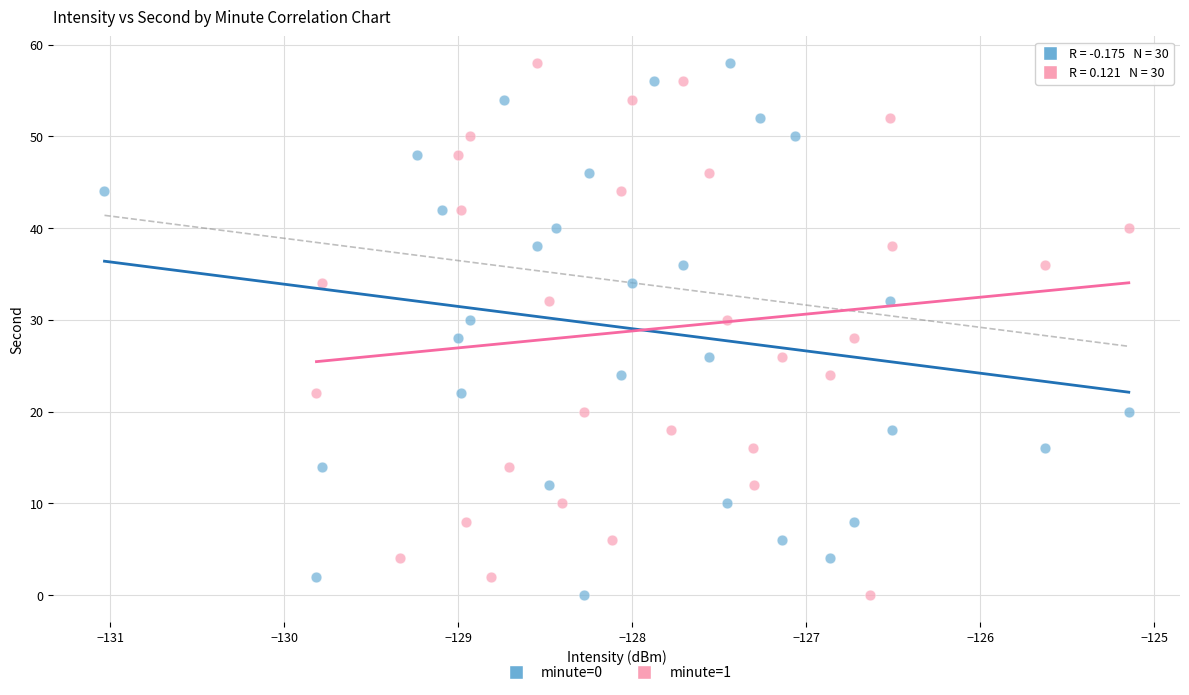

What are all the series names shown in the legend?

minute=0, minute=1